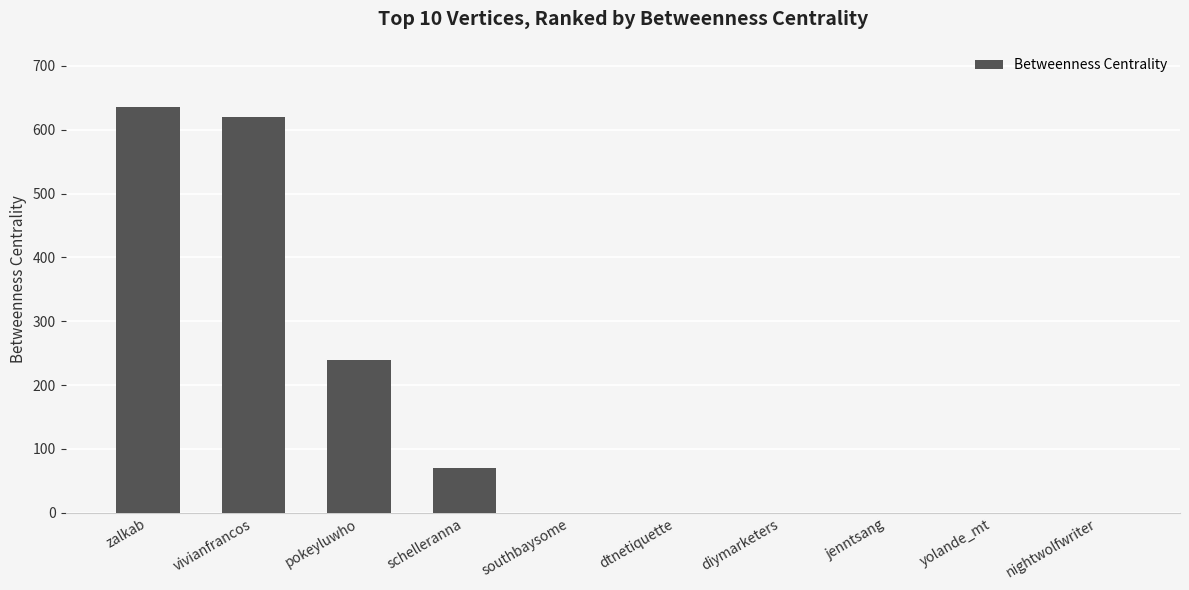

What is the sum of all values?

1566